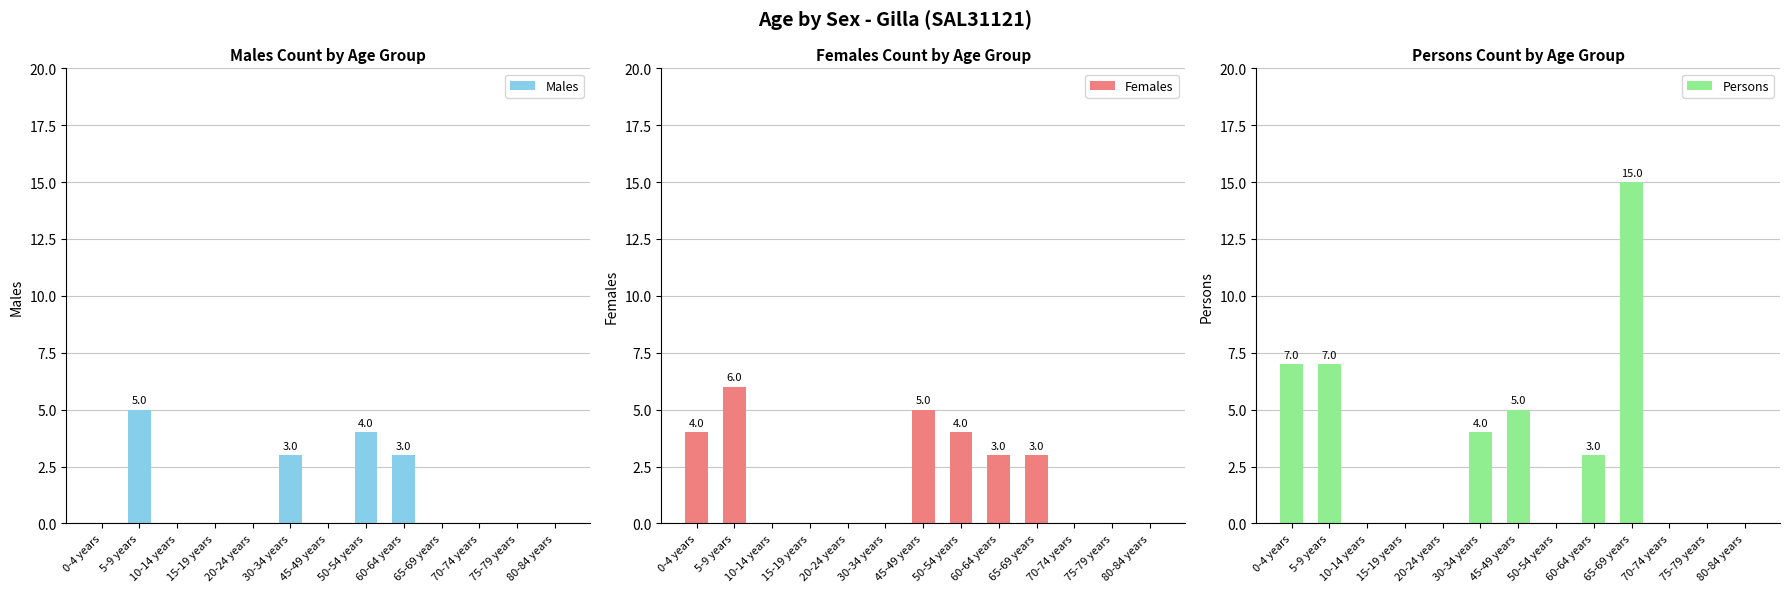

How many bars are there in total?

39